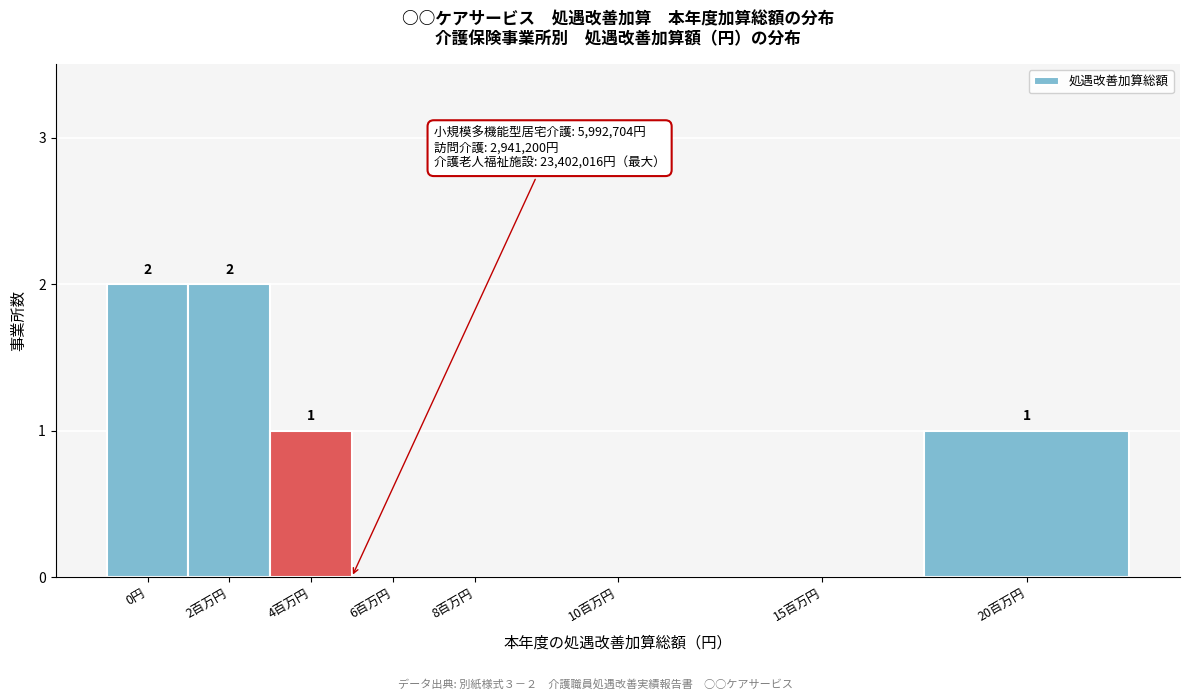

Reading left to right, extract all data points from this chart.

0円=2	2百万円=2	4百万円=1	6百万円=0	8百万円=0	10百万円=0	15百万円=0	20百万円=1